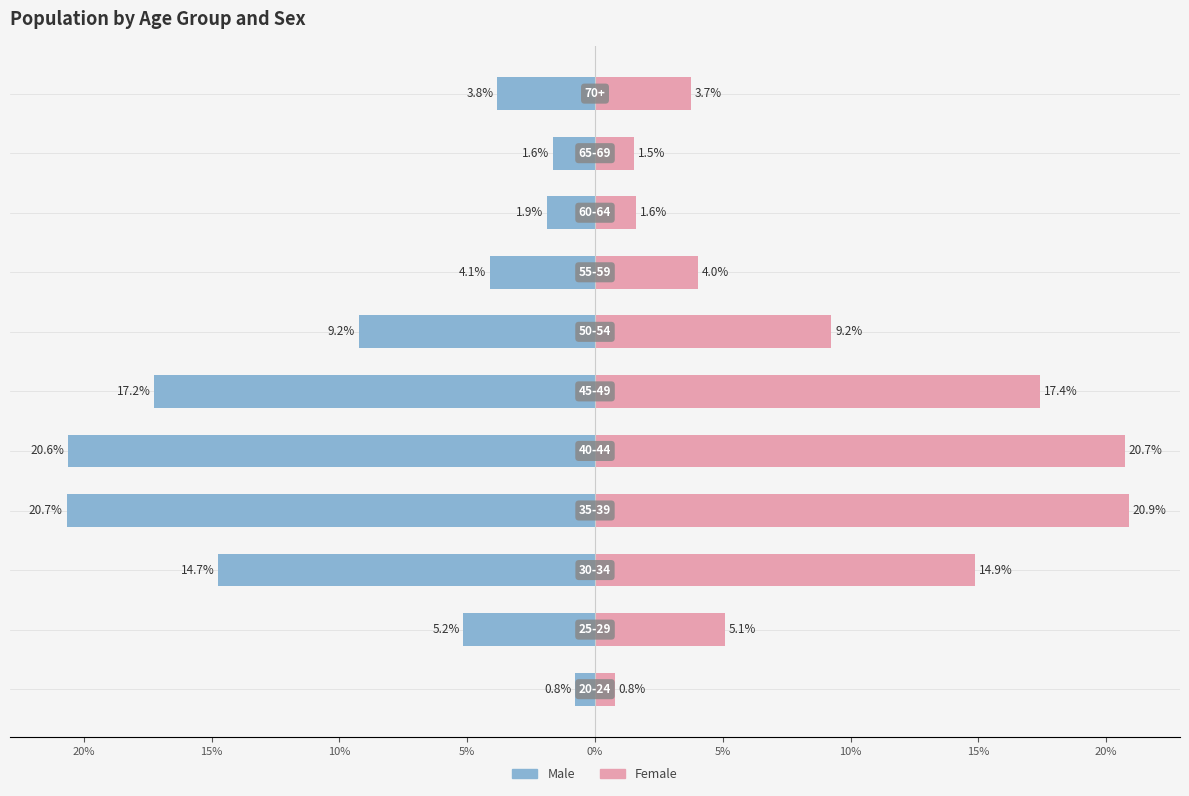

What is the value of the Female bar at the 2nd from the left?

5.1